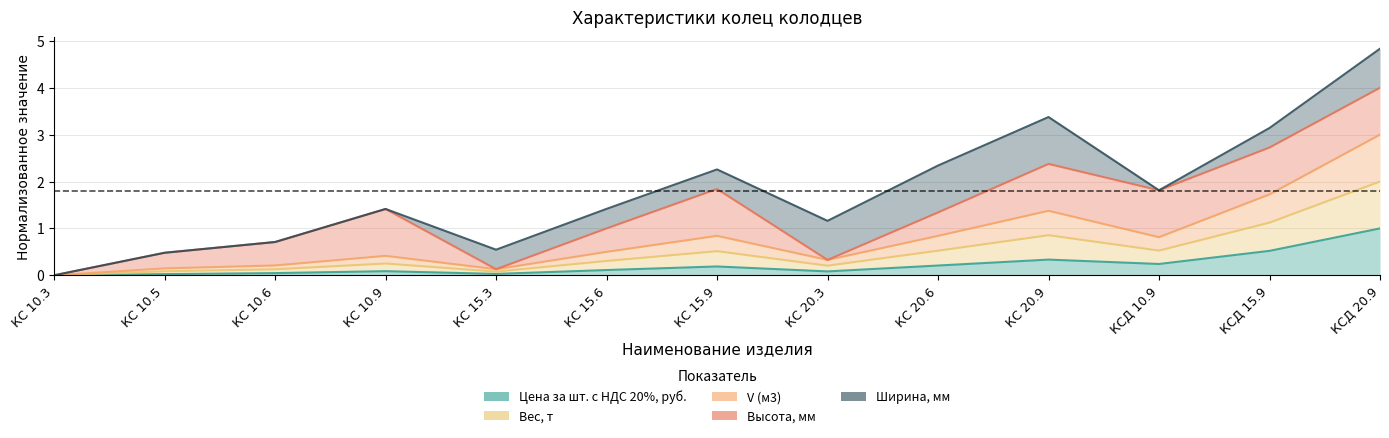

Which series has the widest spread of values?

Вес, т